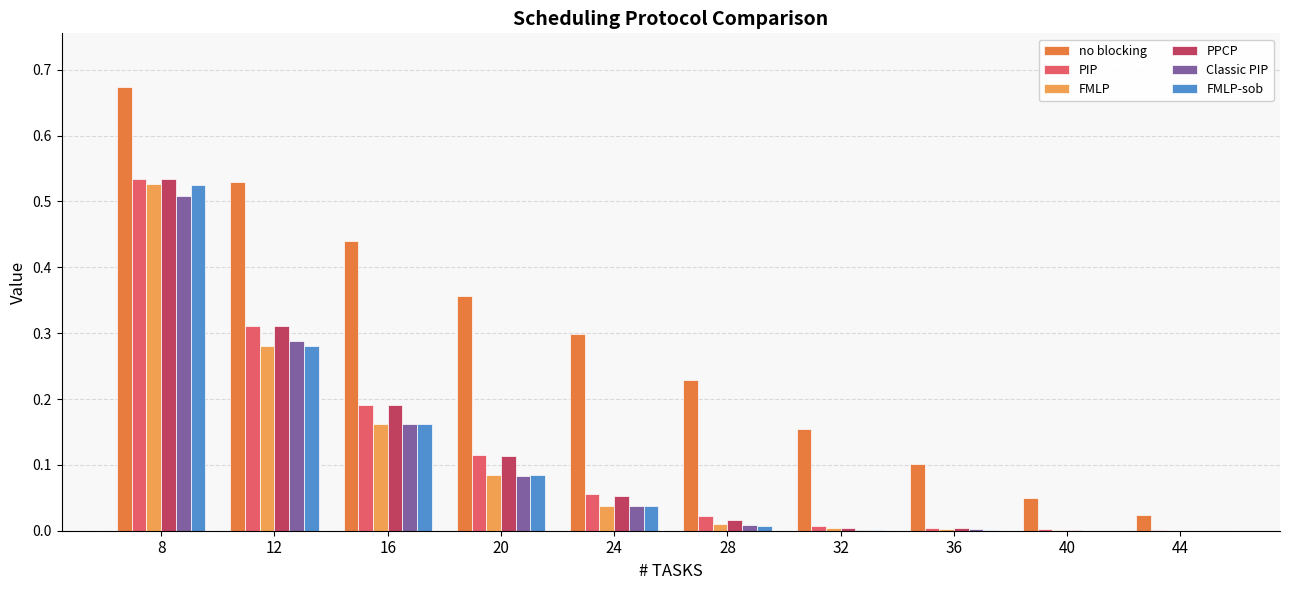

The value of PPCP at 12 is 0.1. True or false?

False